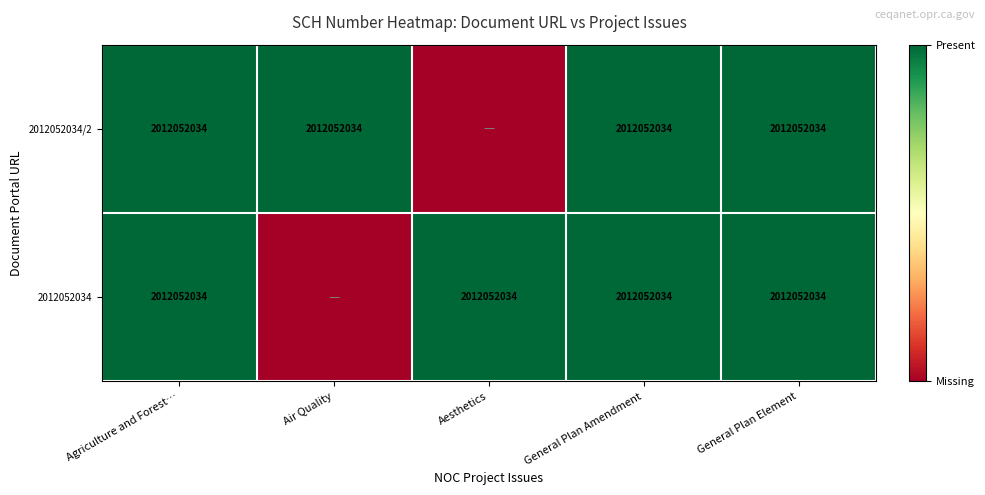

What is the total value across all series at Agriculture and Forest…?

4024104068